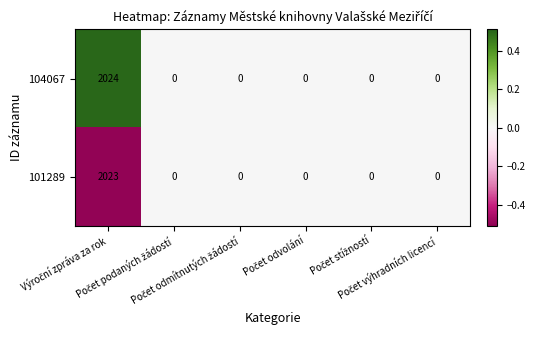

What is the average value of the 101289 series?

337